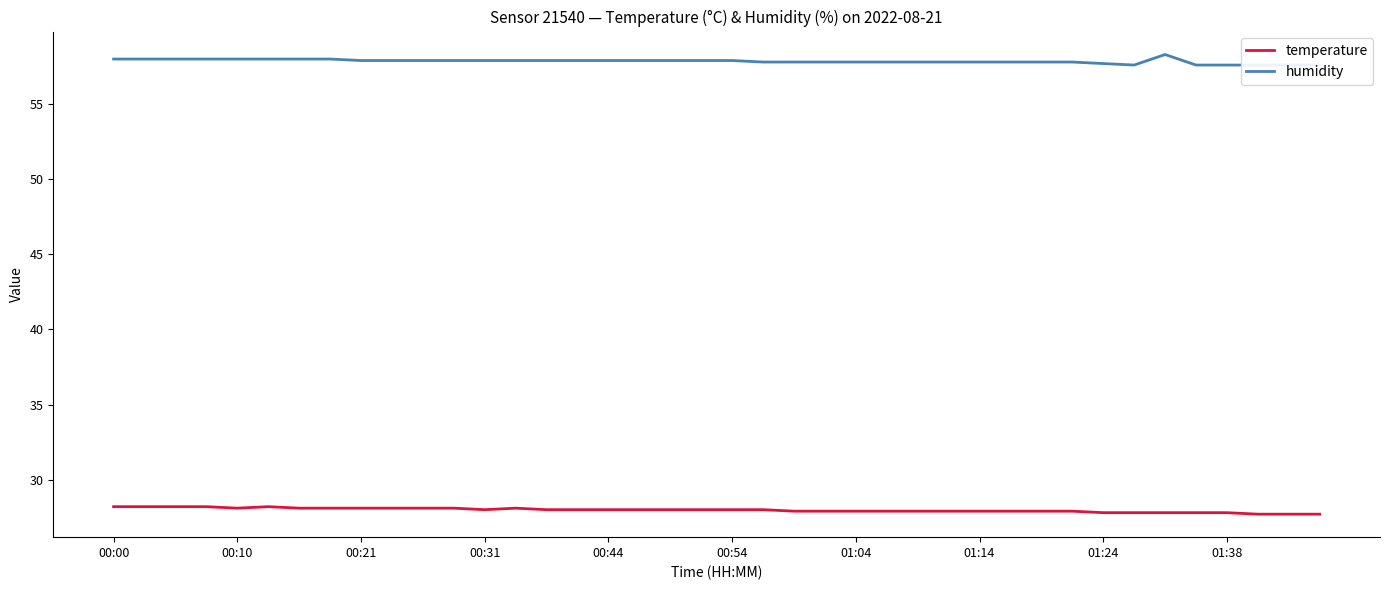

True or false: temperature and humidity intersect in this chart.

False